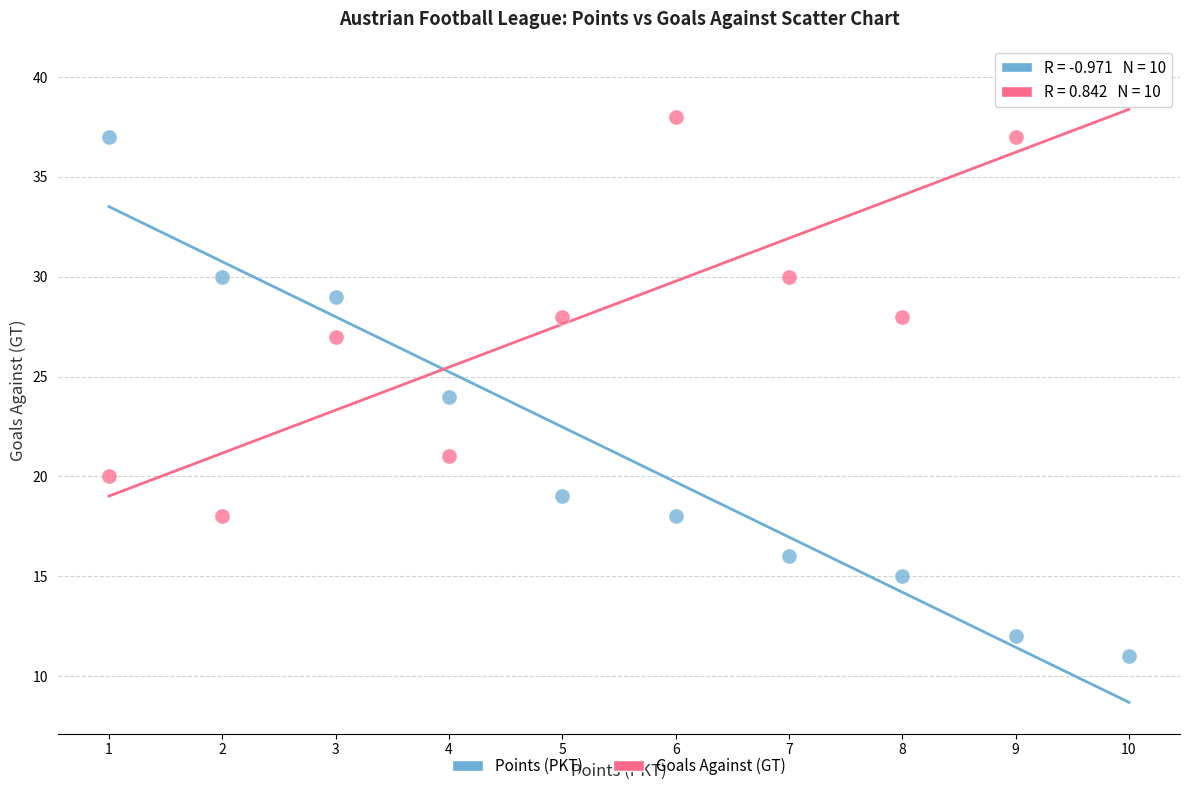

Which series has the widest spread of Y values?

Points (PKT)